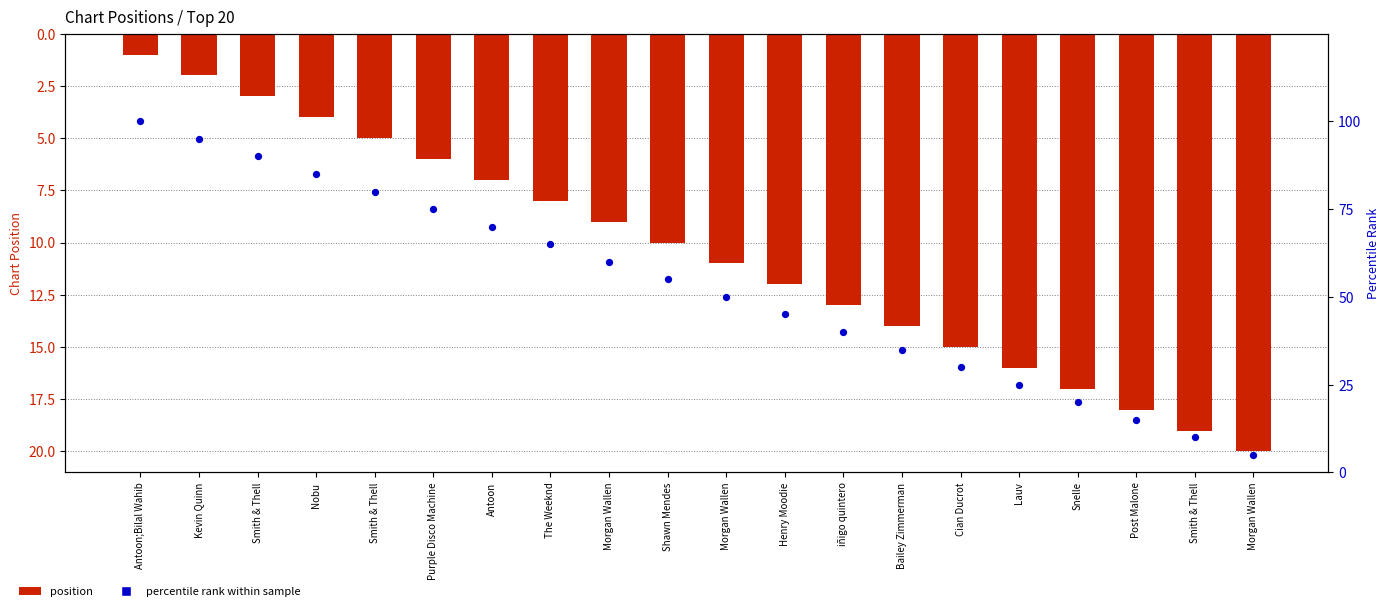

At which category is the sum across all series the highest?

Antoon;Bilal Wahib